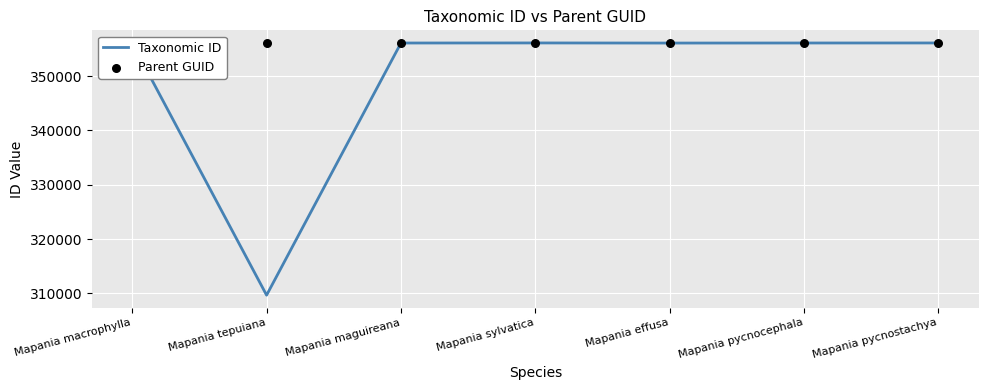

At how many categories does at least one series exceed 330027?

7